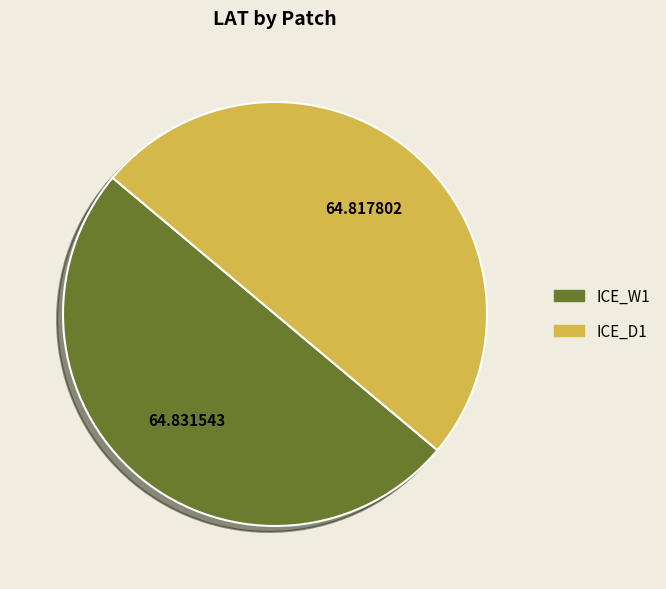

Approximately how many times larger is the value at ICE_W1 compared to ICE_D1?

1.0